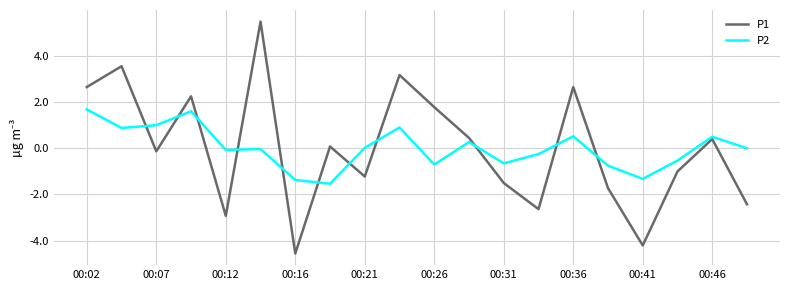

What is the highest value of the P2 series?

1.7